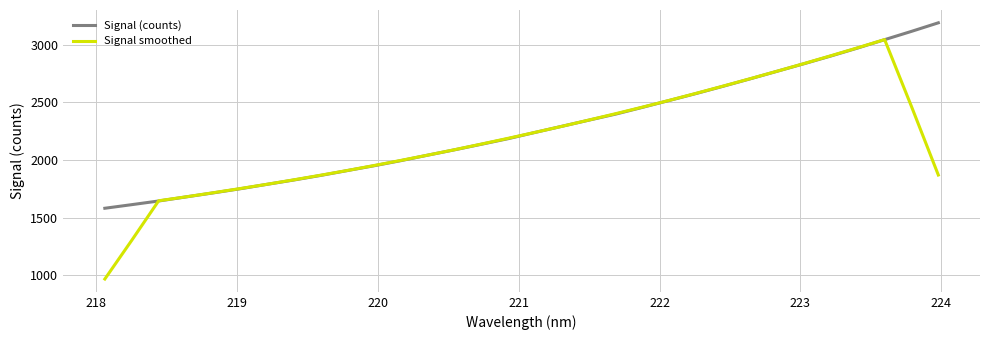

Which series has the largest total across all categories?

Signal (counts)